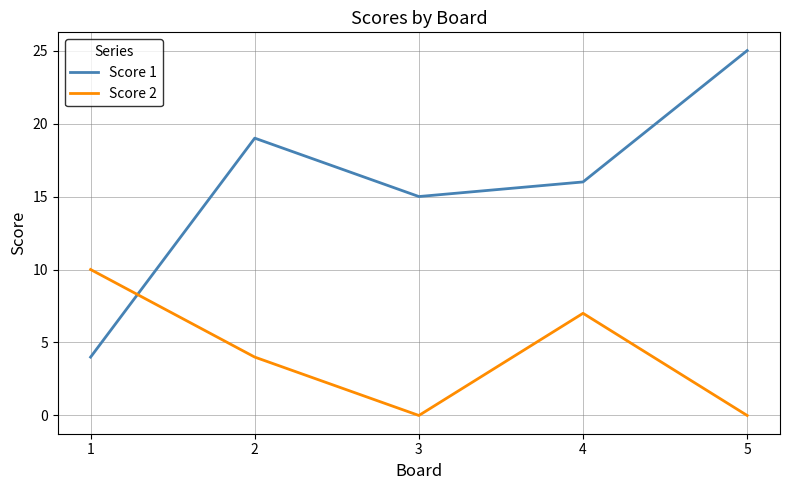

How many lines are shown in the chart?

2